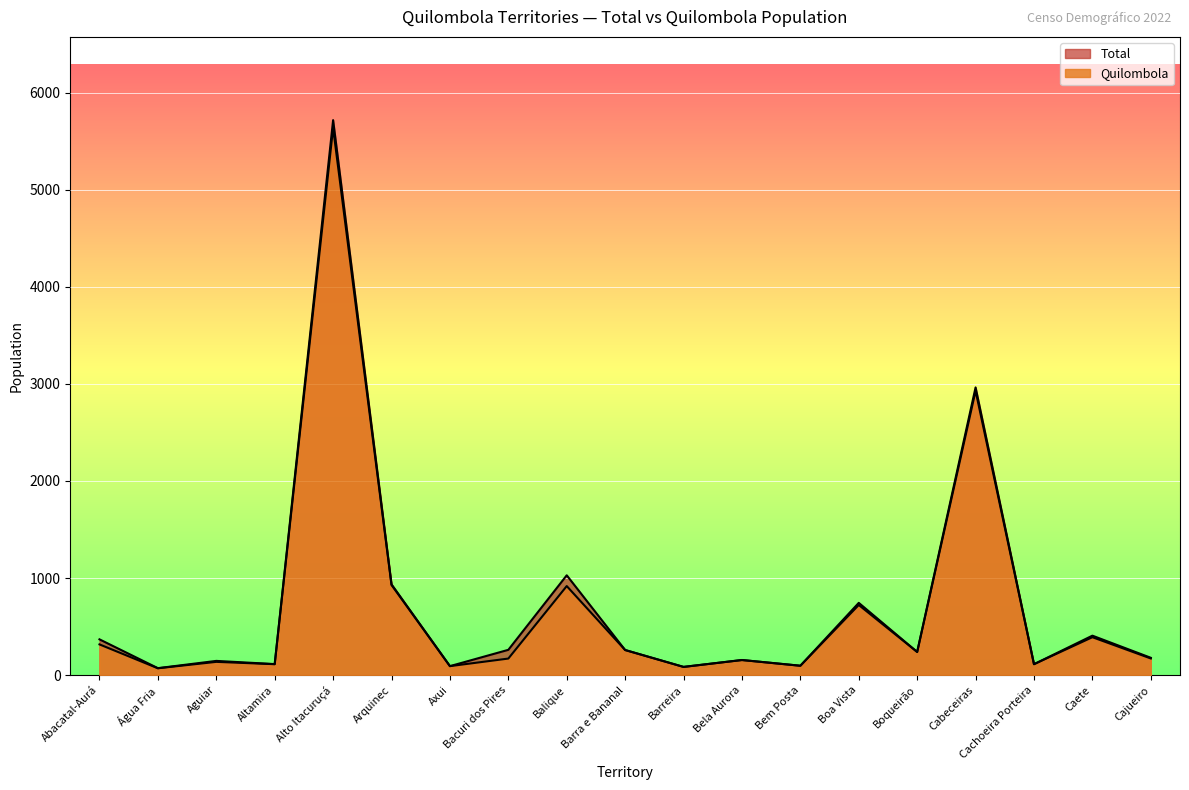

List the series in order of their overall mean, lowest first.

Quilombola, Total